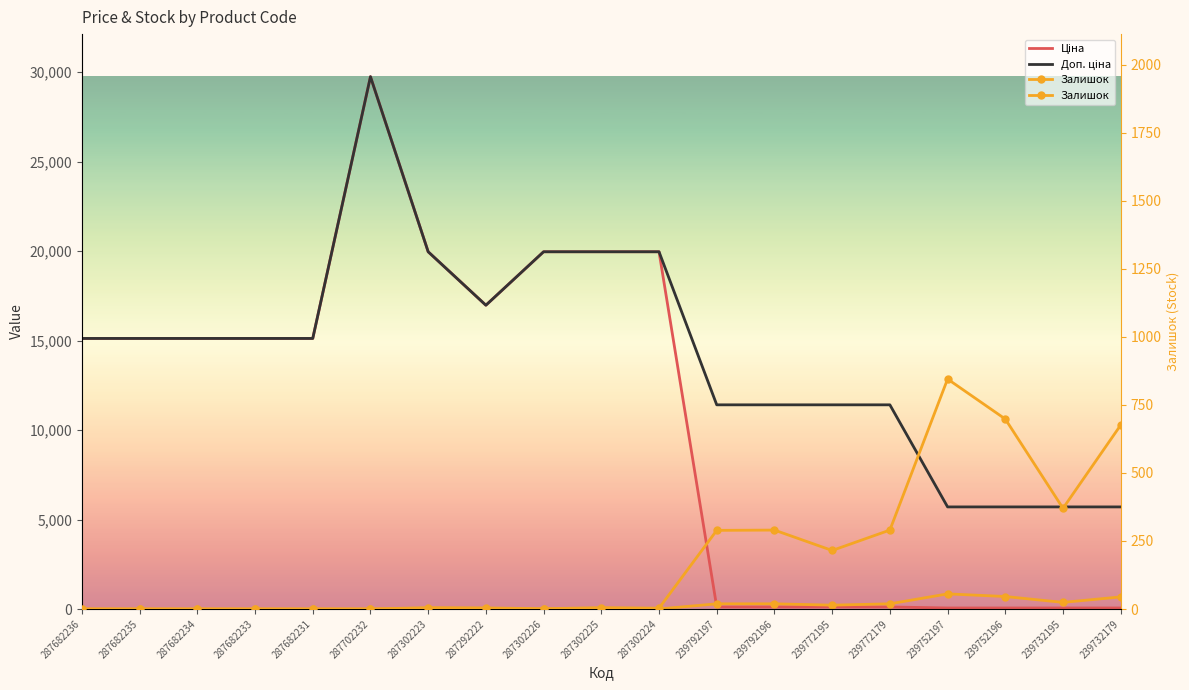

Is it true that Доп. ціна equals 5705.0 at 239752196?

True